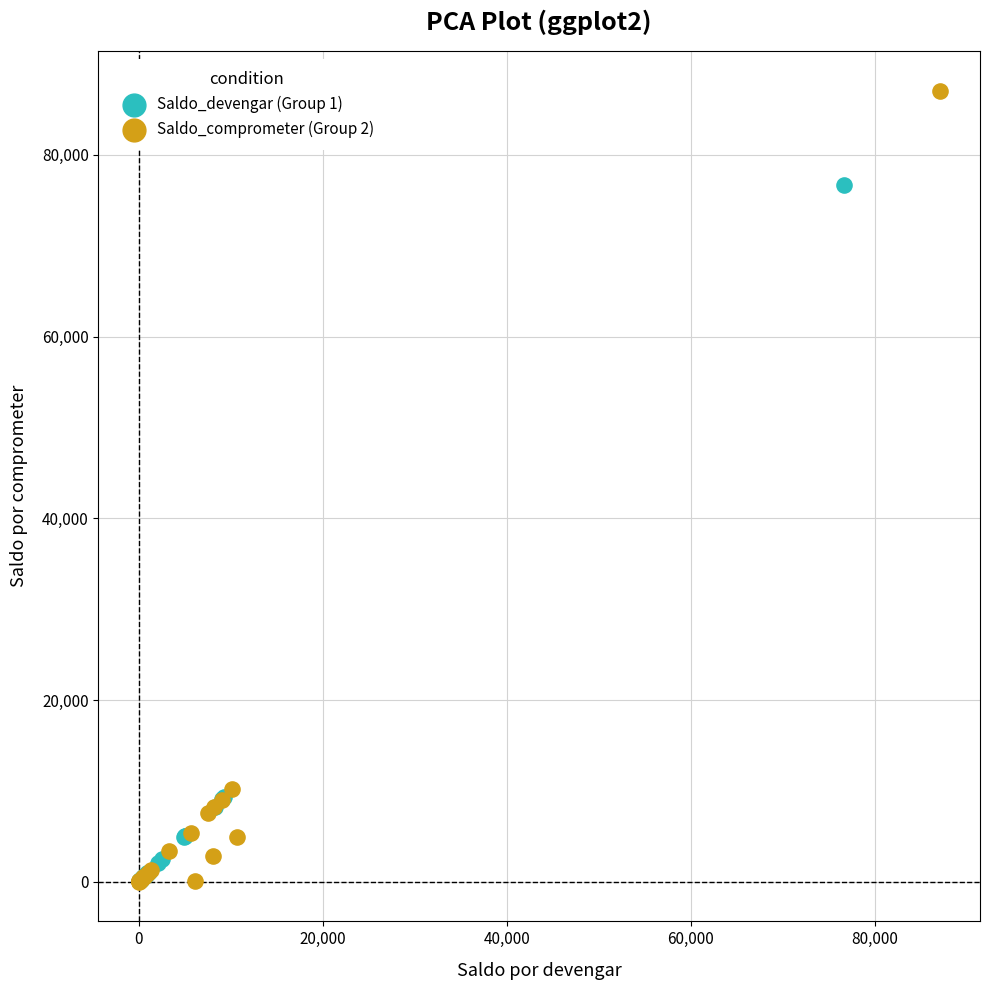

What are all the series names shown in the legend?

Saldo_devengar (Group 1), Saldo_comprometer (Group 2)